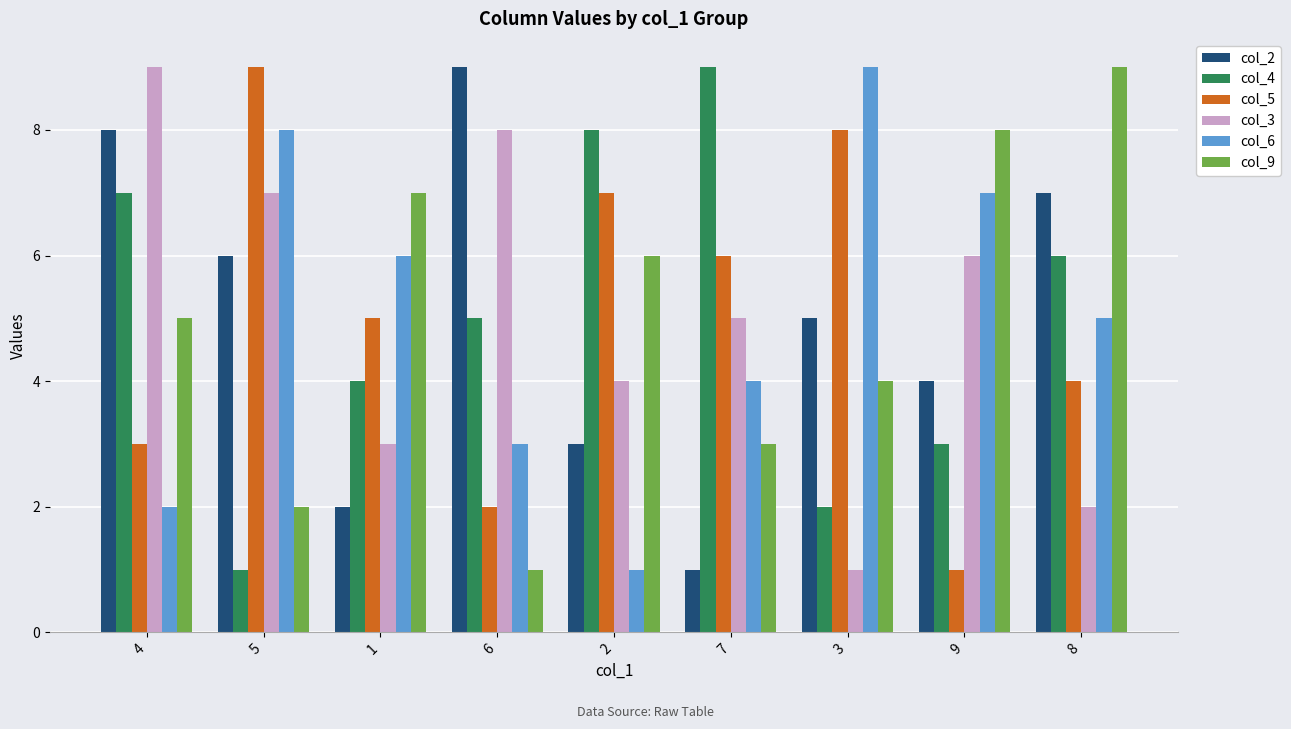

The col_3 series shows 4 at 2. True or false?

True